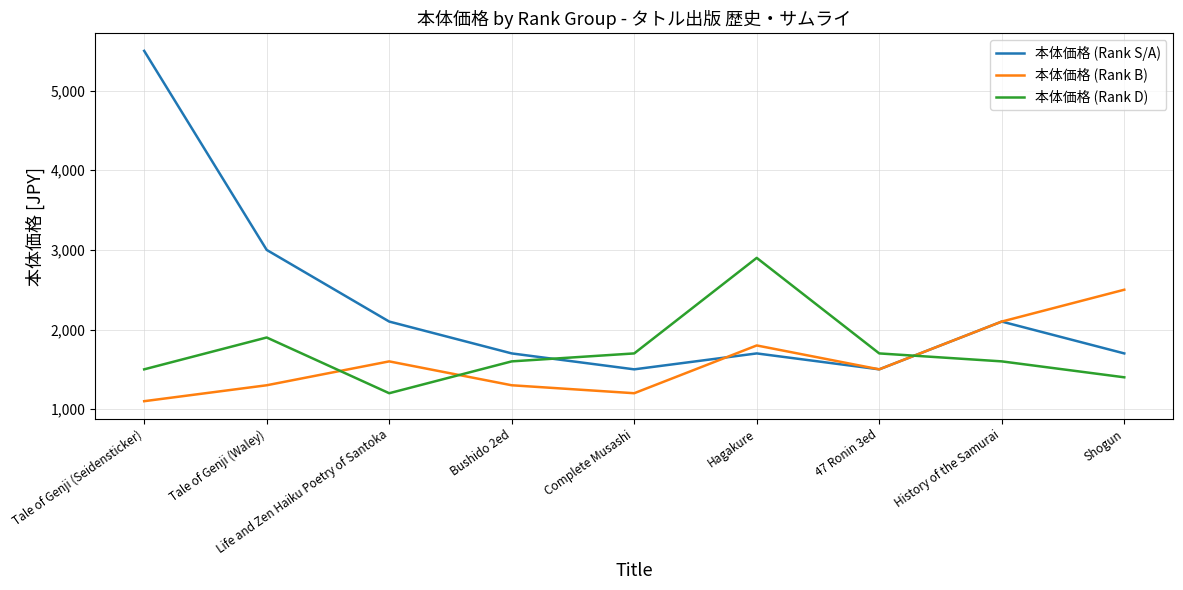

Read the 本体価格 (Rank D) value at Life and Zen Haiku Poetry of Santoka, to the nearest 10.

1200